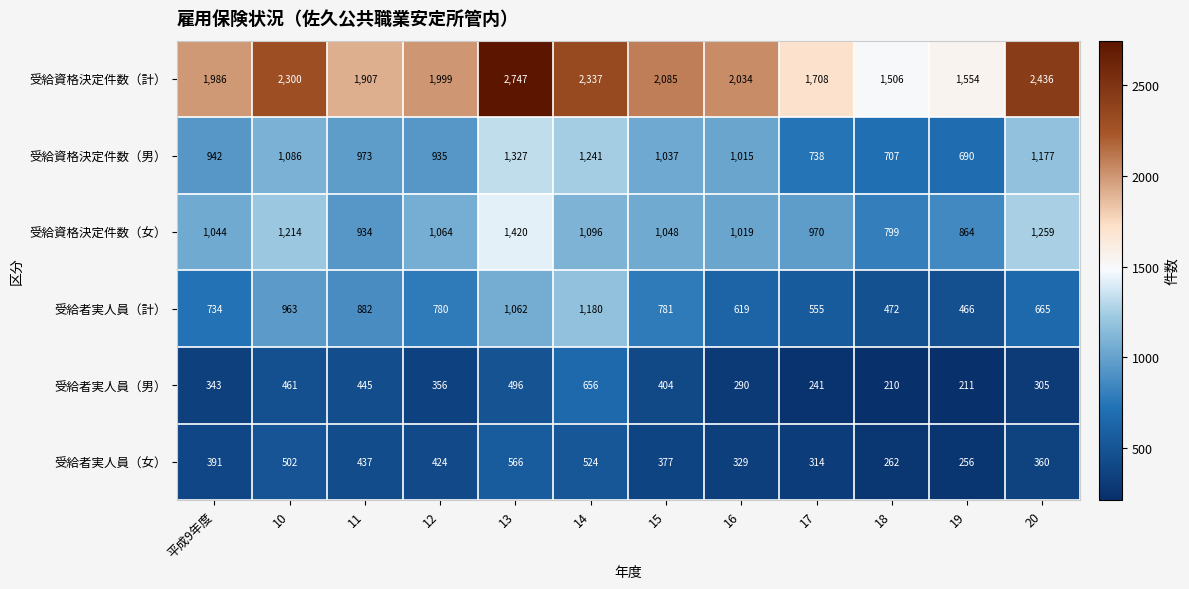

Between 10 and 19, which series saw the biggest shift?

受給資格決定件数（計）